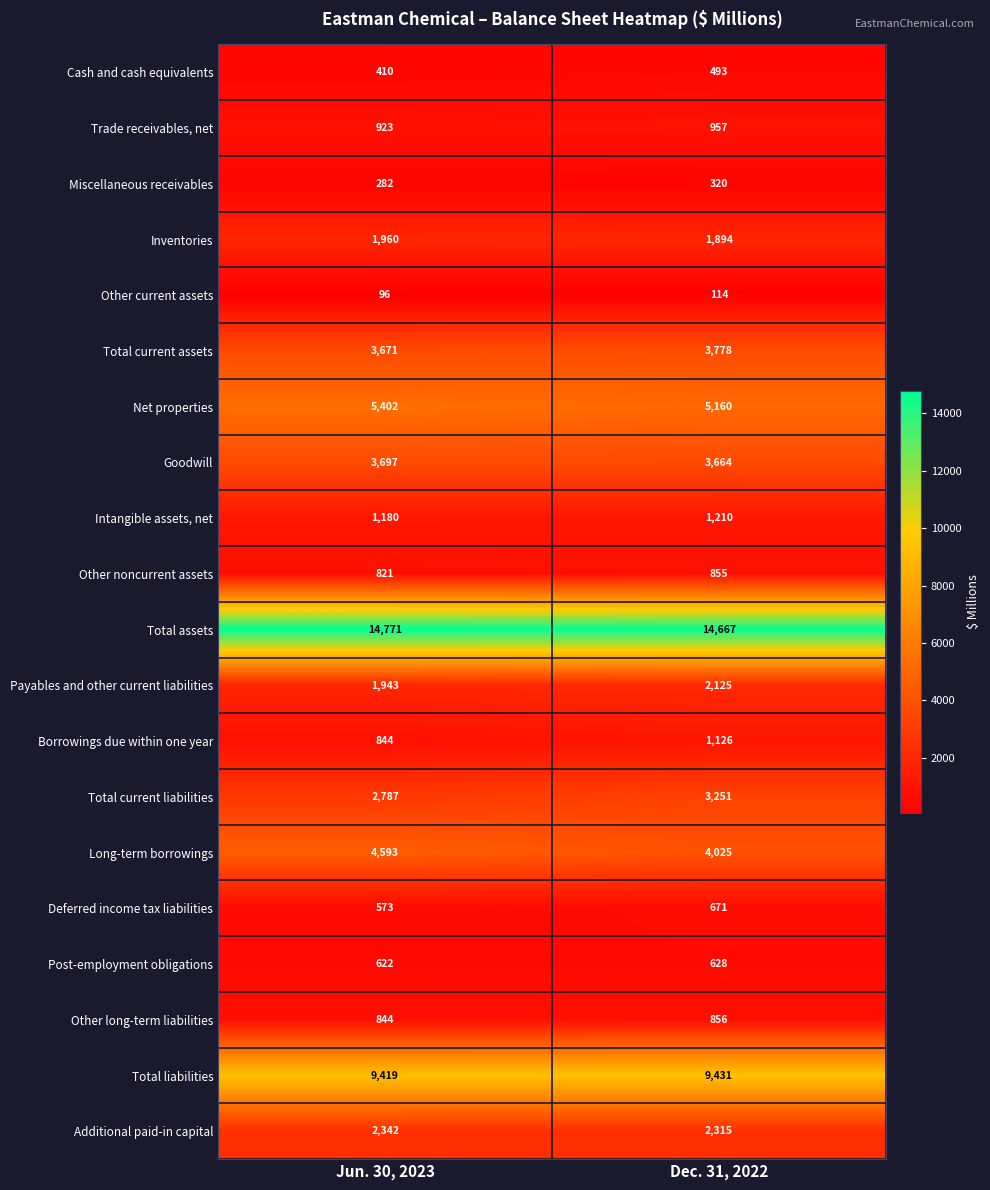

Which series has the largest total across all categories?

Total assets